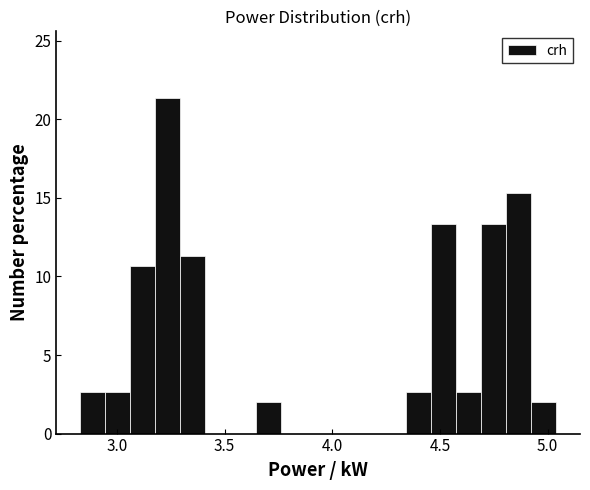

Around what value on the x-axis is the tallest bar? Give the approximate position of its centre, as read against the axis.

3.25